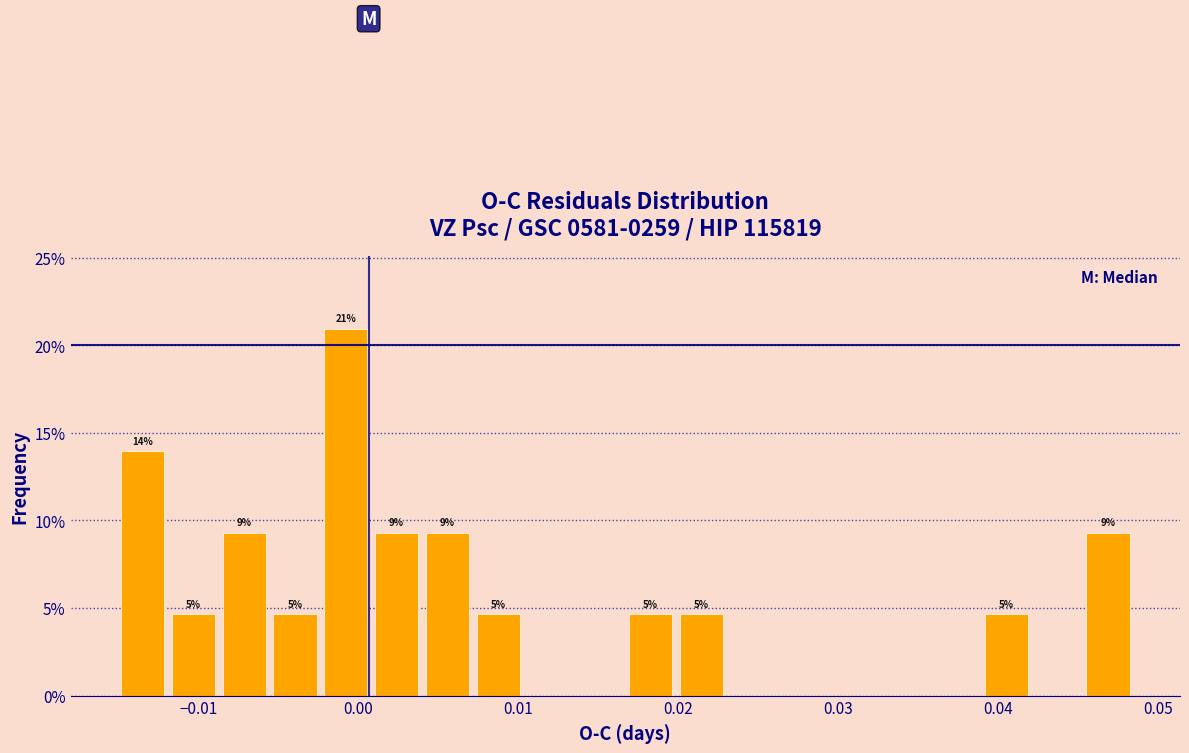

Read against the x-axis, roughly where is the centre of the tallest bar?

-0.001